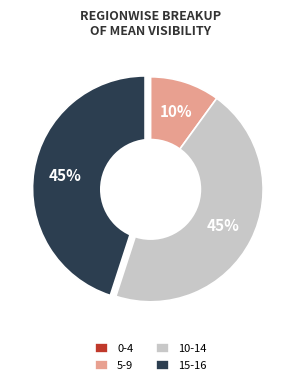

True or false: 10-14 accounts for 34% of the total.

False